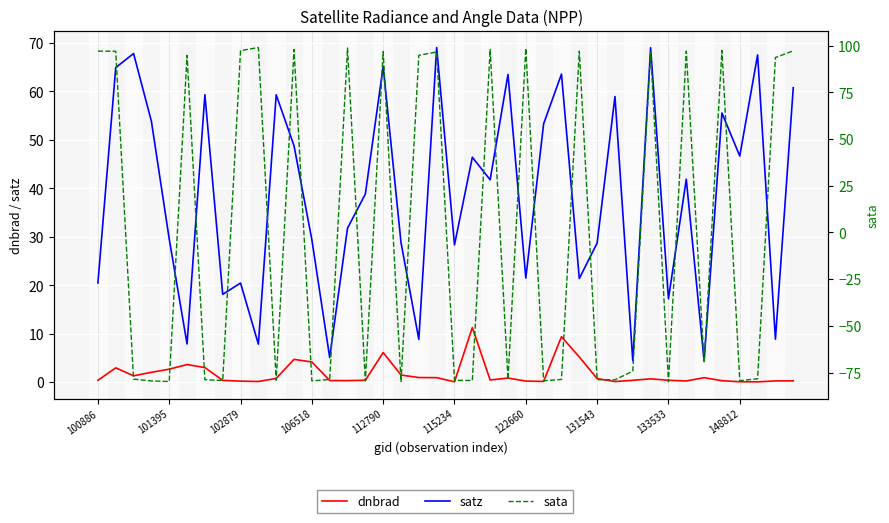

What is the value of the satz point at the 29th from the left?

28.7